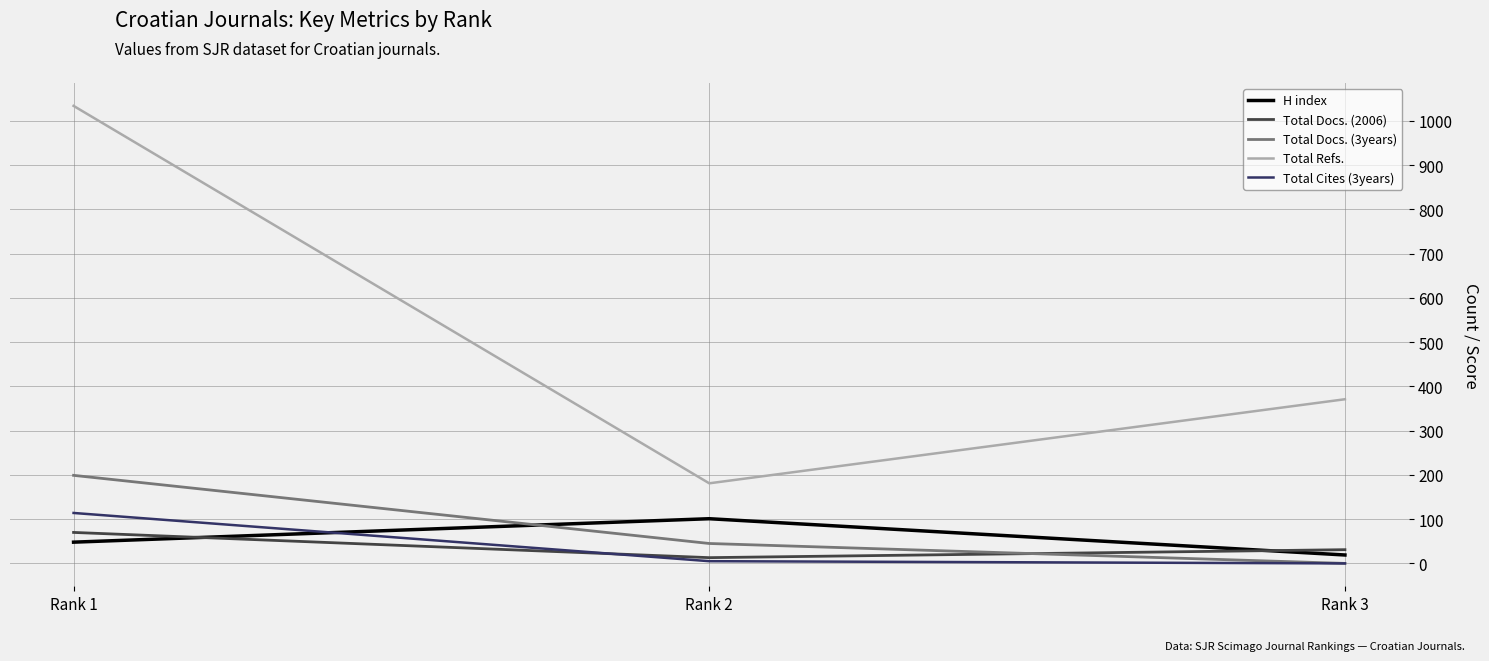

Count the Total Docs. (2006) values in the range 13 to 70.

3